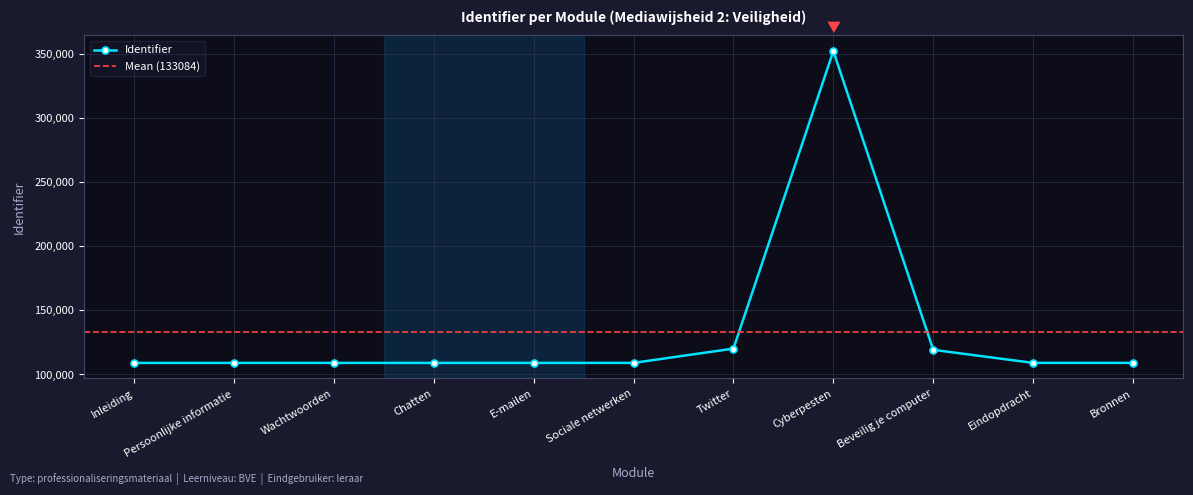

Read the value at Inleiding.

109023